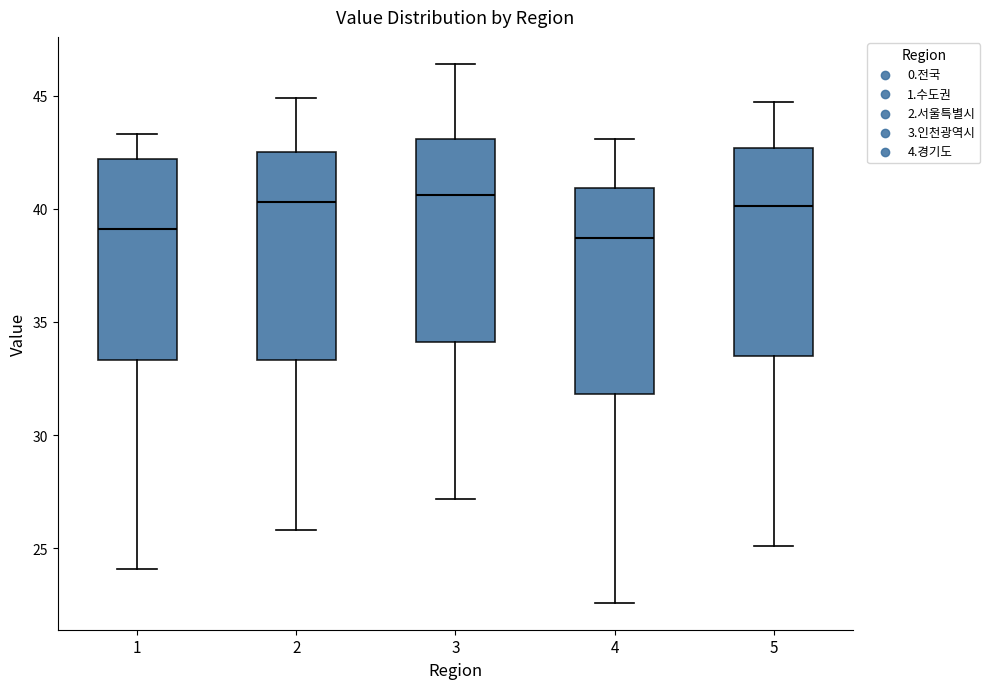

Where is the upper edge of the box at x = 3 on the y-axis? The values are not printed on the chart, so give them approximately, as read against the axis.

43.0